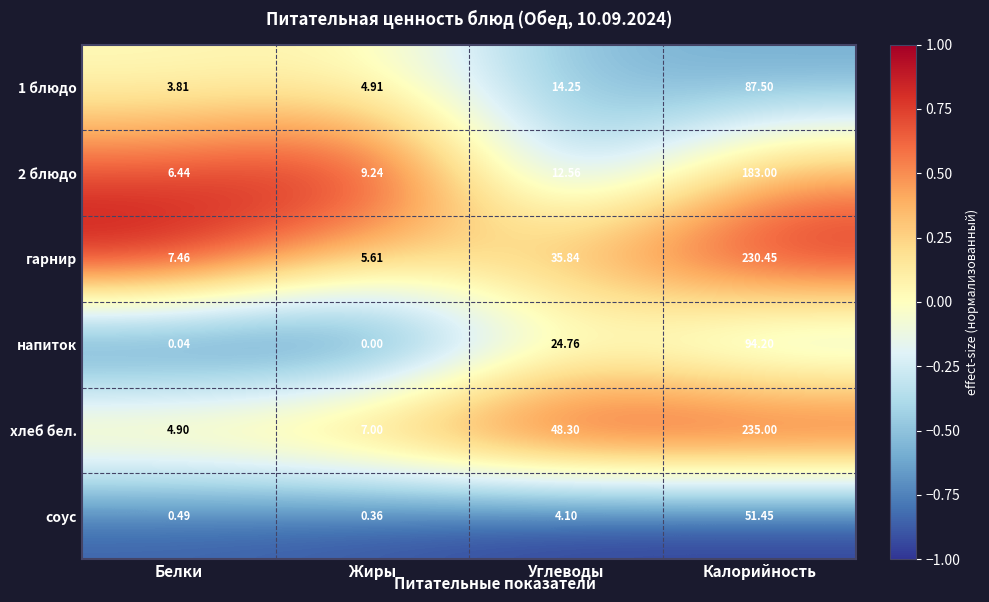

Which category has the highest value across all series?

Калорийность